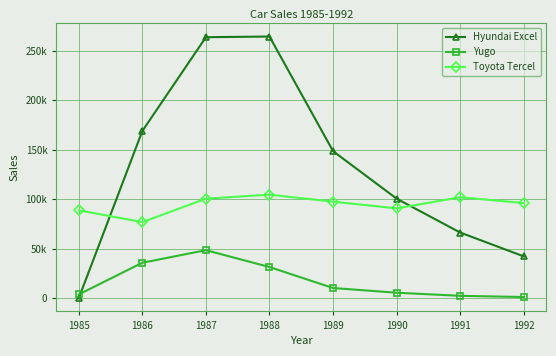

Which series has the largest total across all categories?

Hyundai Excel